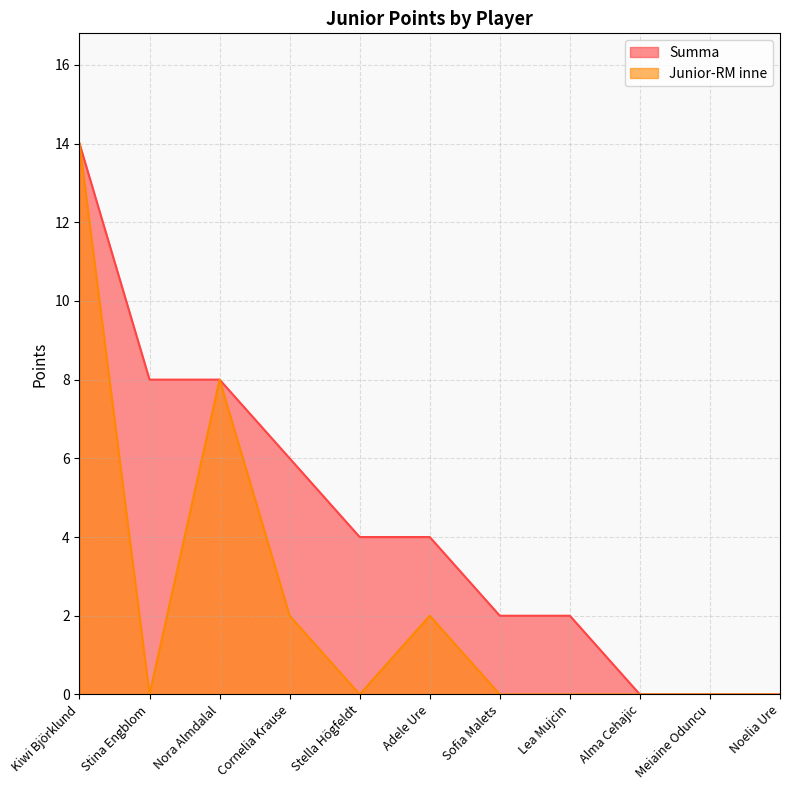

Rank the categories by Junior-RM inne value from highest to lowest.

Kiwi Björklund, Nora Almdalal, Cornelia Krause, Adele Ure, Stina Engblom, Stella Högfeldt, Sofia Malets, Lea Mujcin, Alma Cehajic, Meiaine Oduncu, Noelia Ure